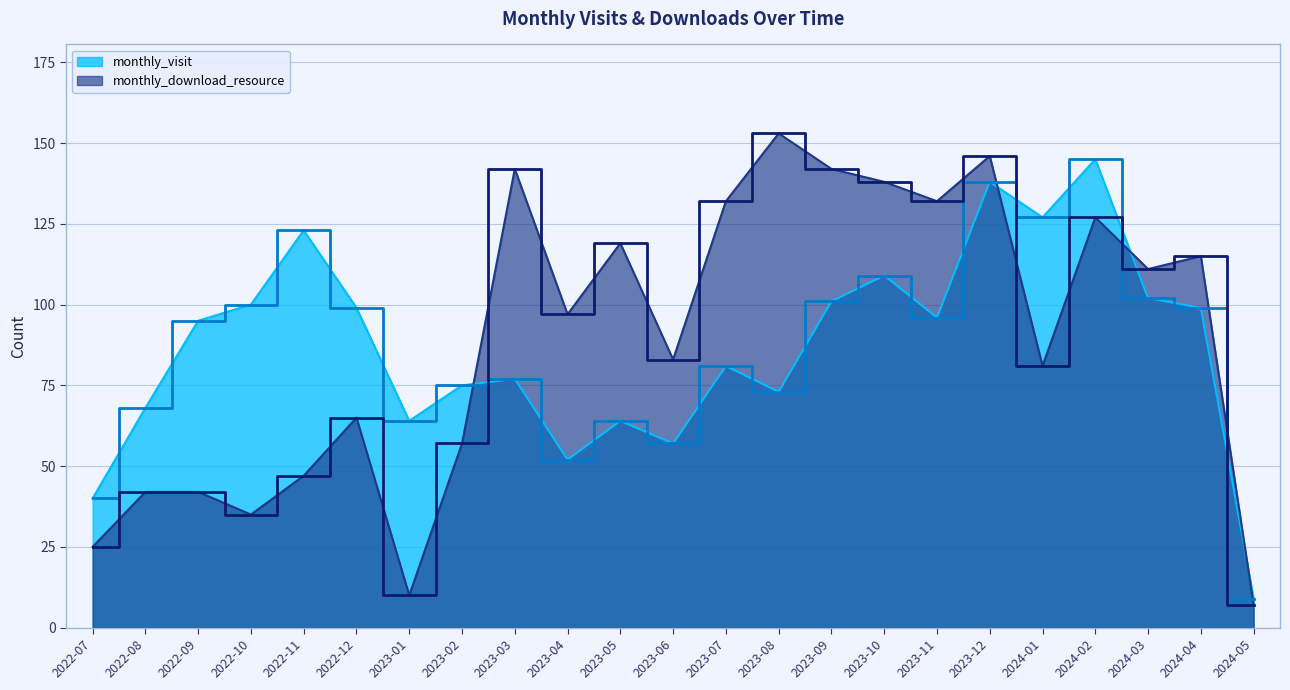

How many interior local peaks does the monthly_download_resource series have?

7